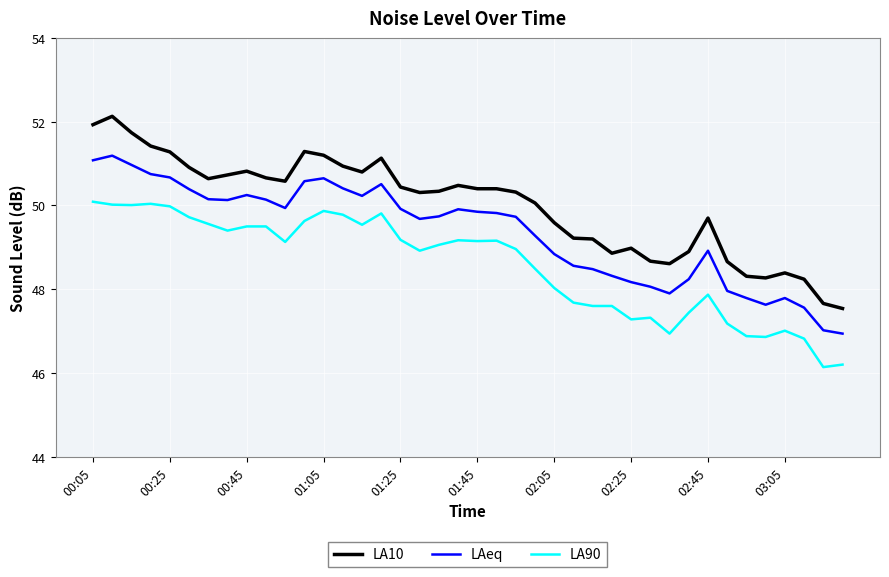

What is the greatest value displayed?

52.1